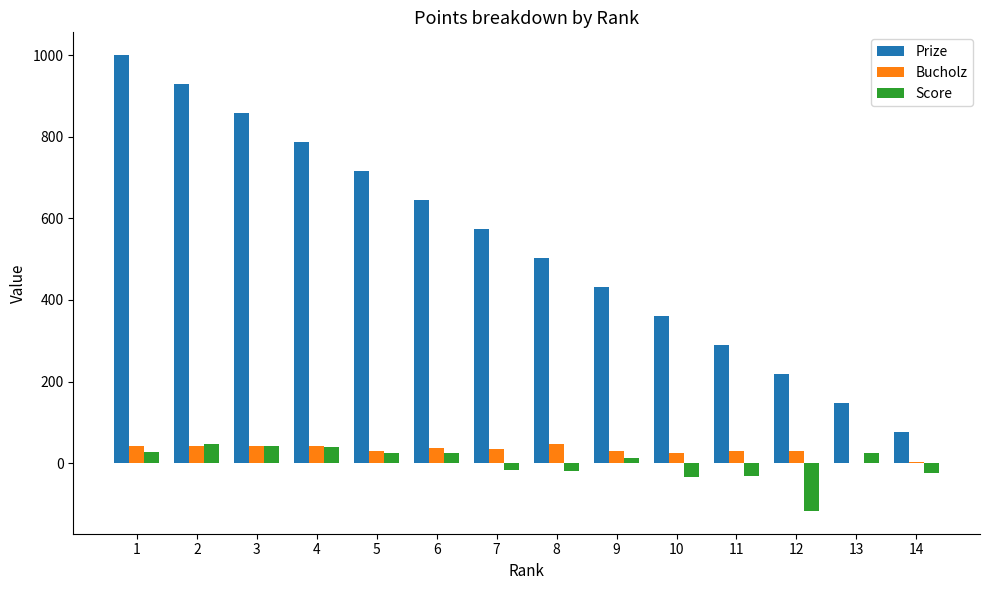

How many values in Score are above zero?

8